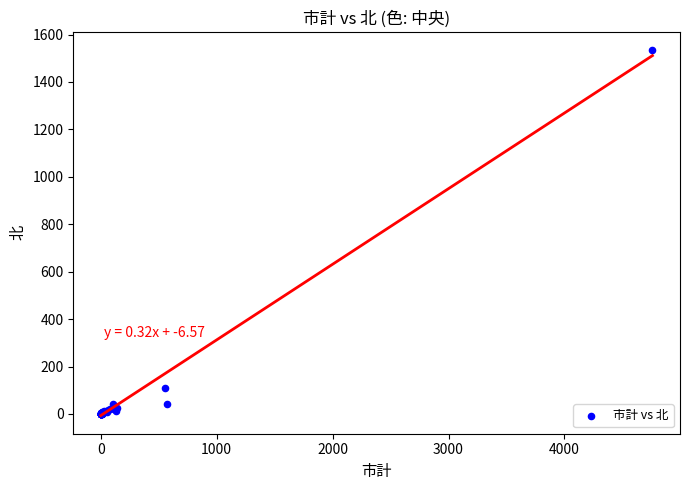

What Y value in the scatter plot is closest to 767?

109